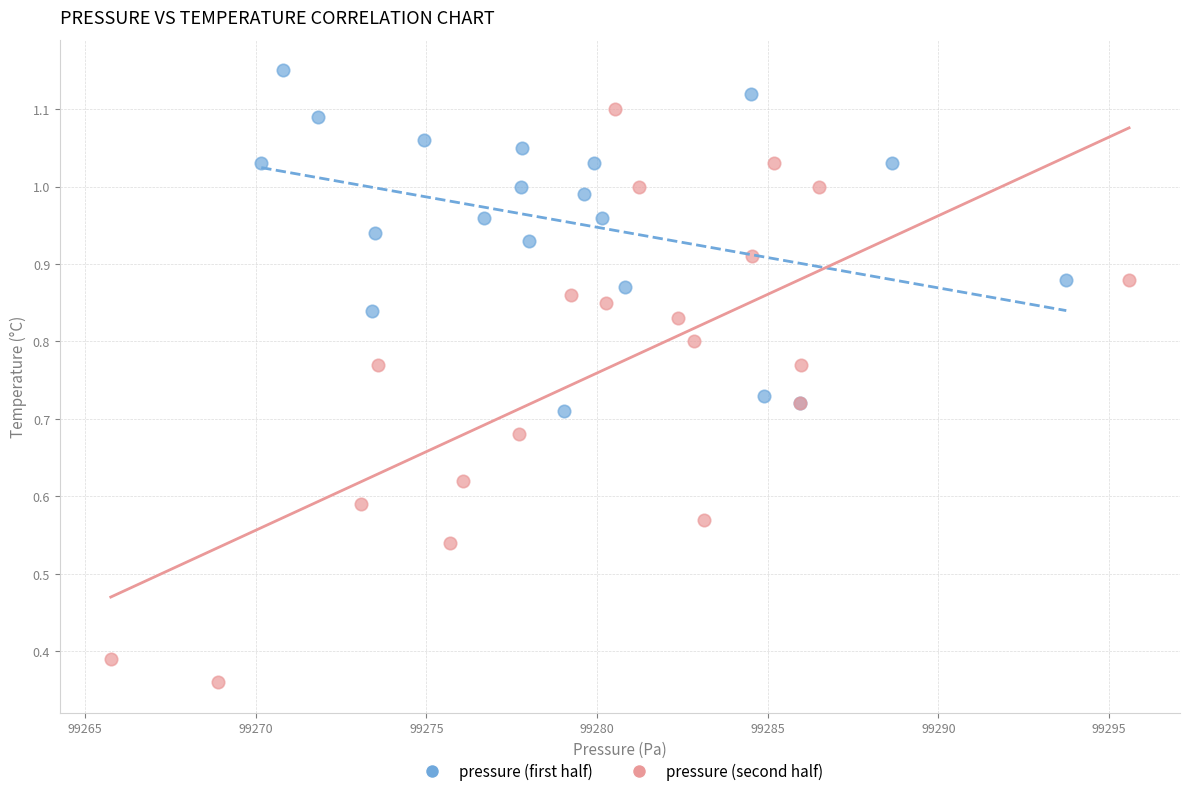

What are all the series names shown in the legend?

pressure (first half), pressure (second half)